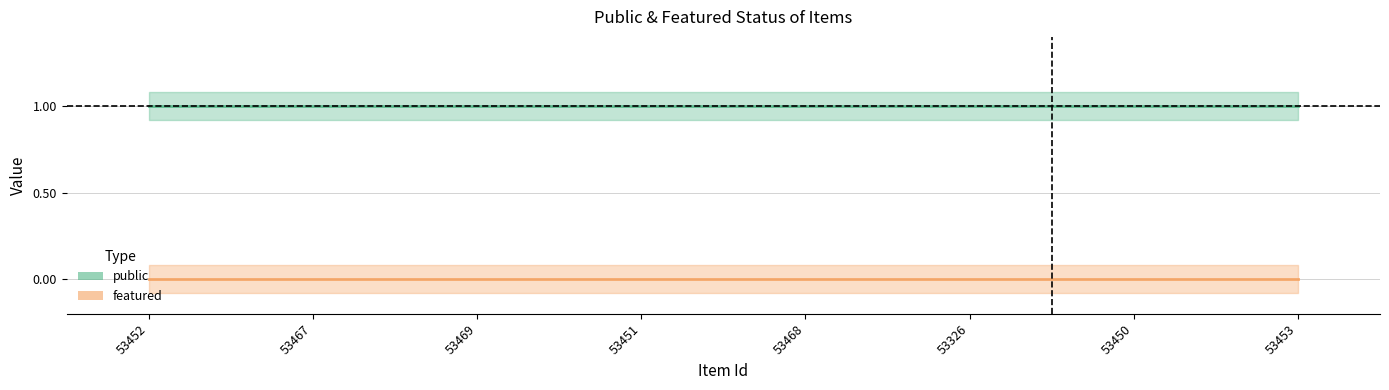

Which series has the largest total across all categories?

public